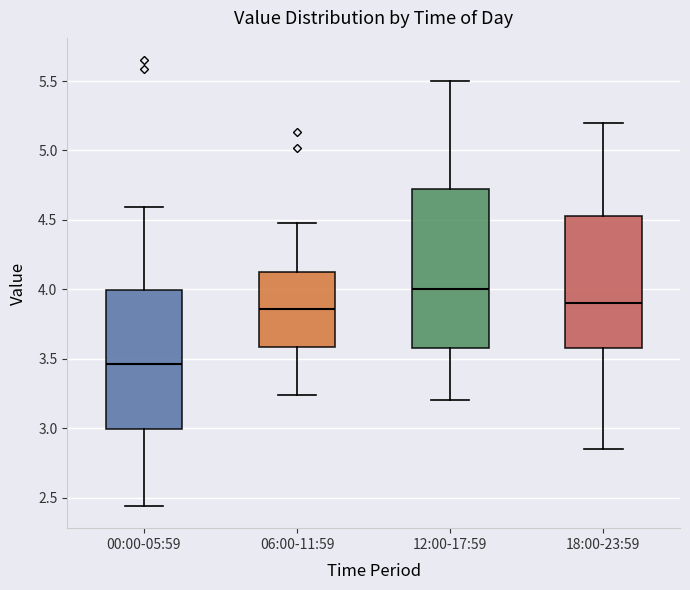

Where does the median line of the box for 06:00-11:59 sit on the y-axis? The values are not printed on the chart, so give them approximately, as read against the axis.

3.85